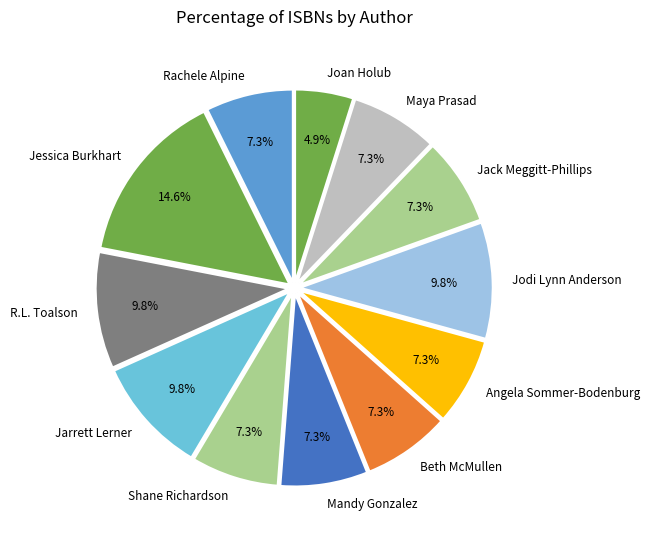

The Jodi Lynn Anderson slice represents 19% of the pie. True or false?

False